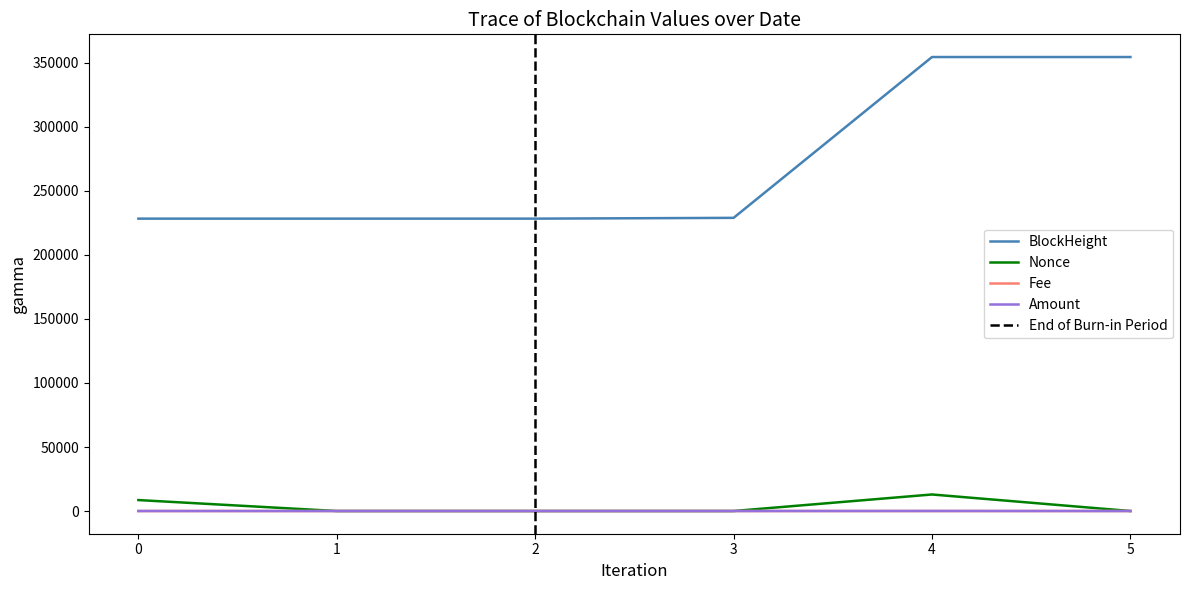

Is it true that BlockHeight equals 369734.8 at 0?

False